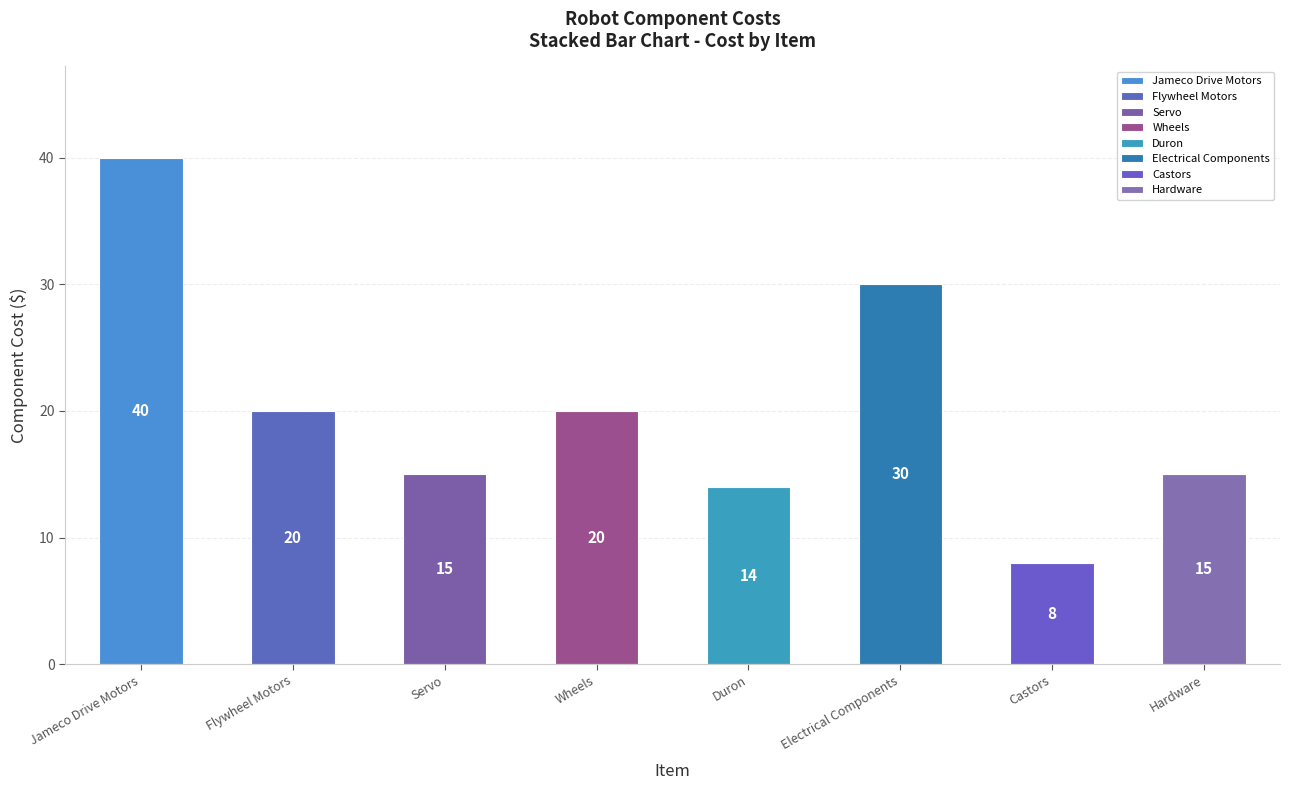

The chart shows a value of 9 at Wheels. True or false?

False